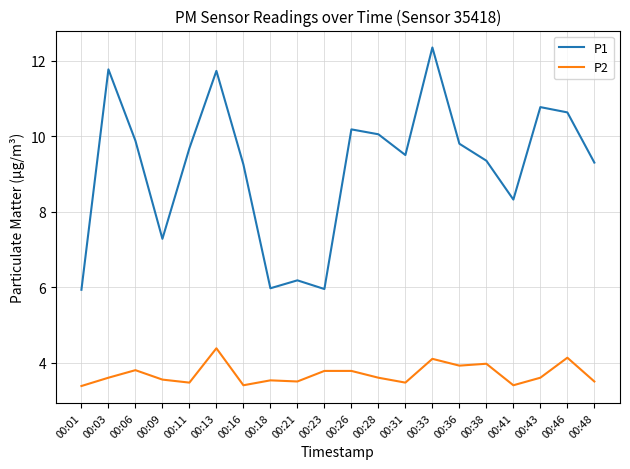

True or false: P1 and P2 cross at least once.

False